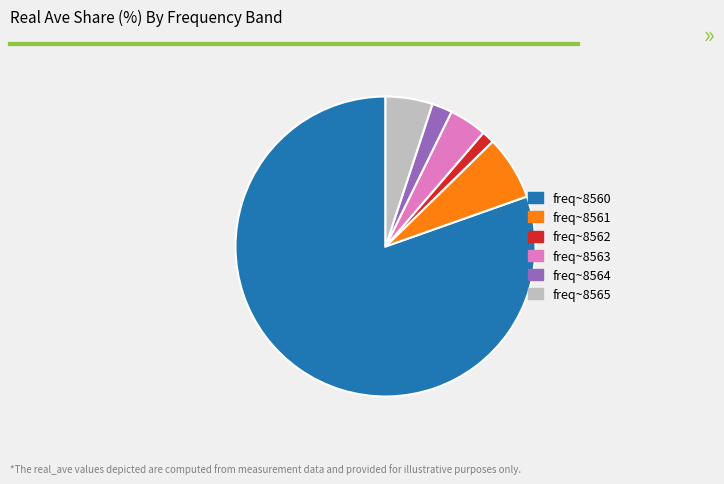

Is there a majority slice in this chart?

Yes